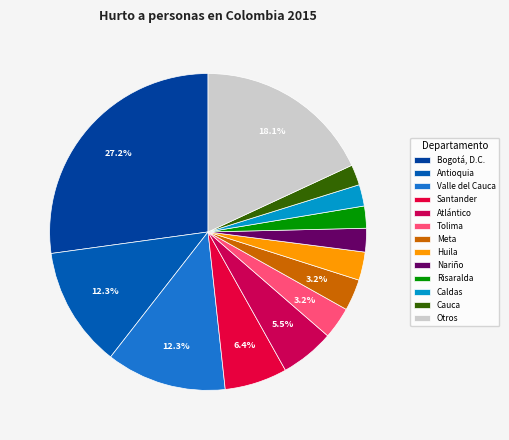

To the nearest percent, what is the difference between the Caldas and Atlántico slice percentages?

3%